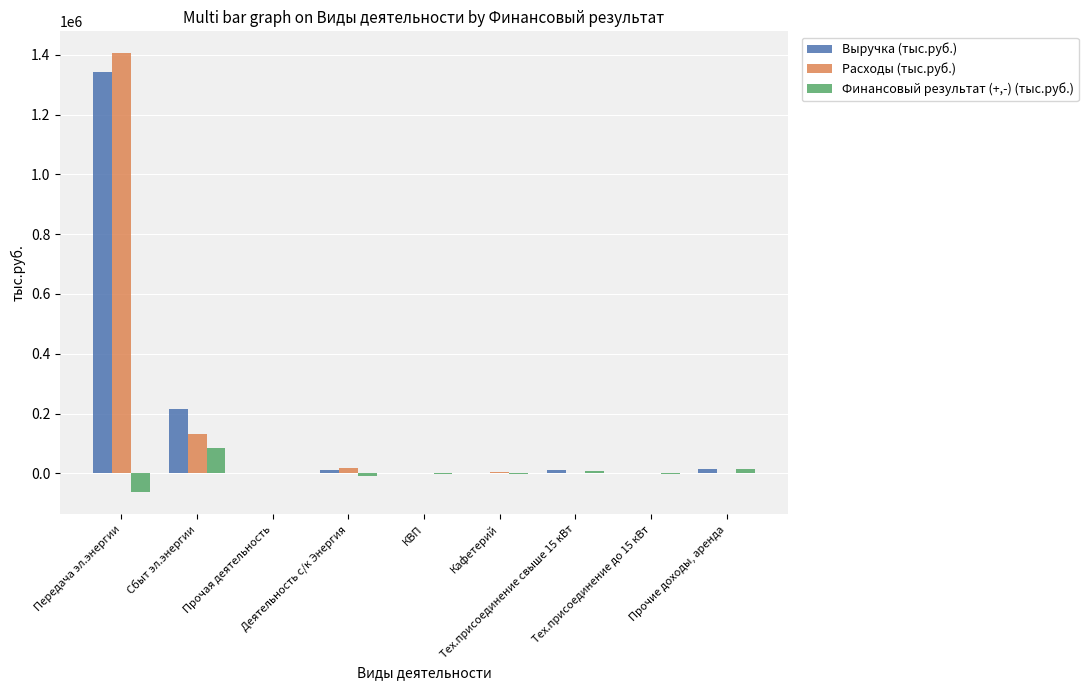

Are the bars grouped side by side (vs. stacked)?

Yes